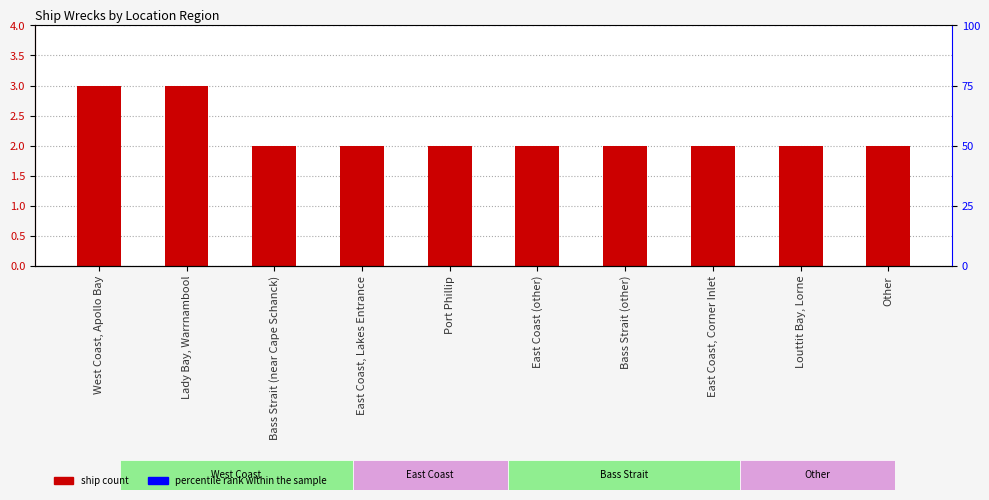

Rank the categories by value from highest to lowest.

West Coast, Apollo Bay, Lady Bay, Warrnambool, Bass Strait (near Cape Schanck), East Coast, Lakes Entrance, Port Phillip, East Coast (other), Bass Strait (other), East Coast, Corner Inlet, Louttit Bay, Lorne, Other